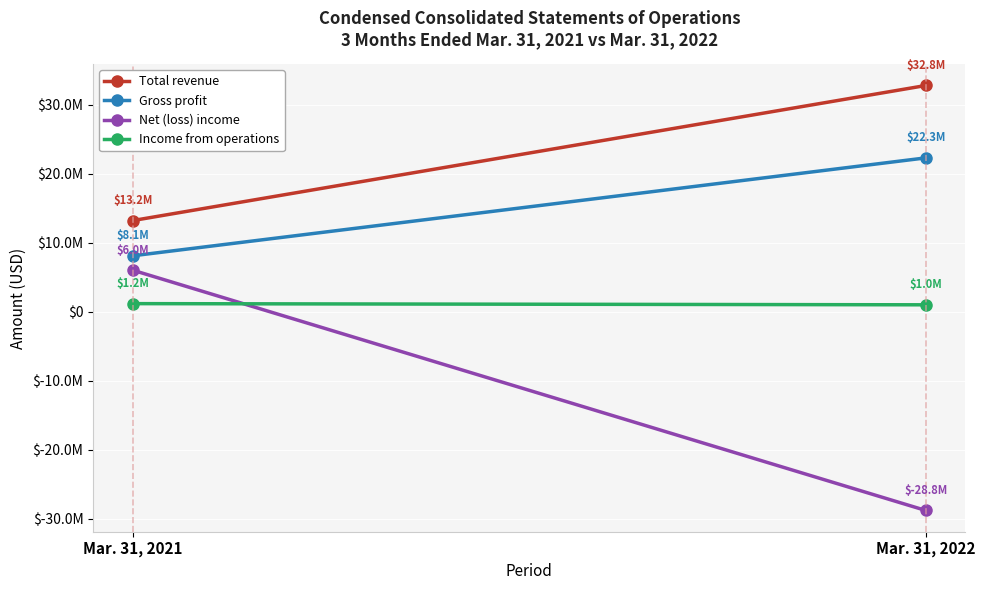

How many series are shown in this chart?

4